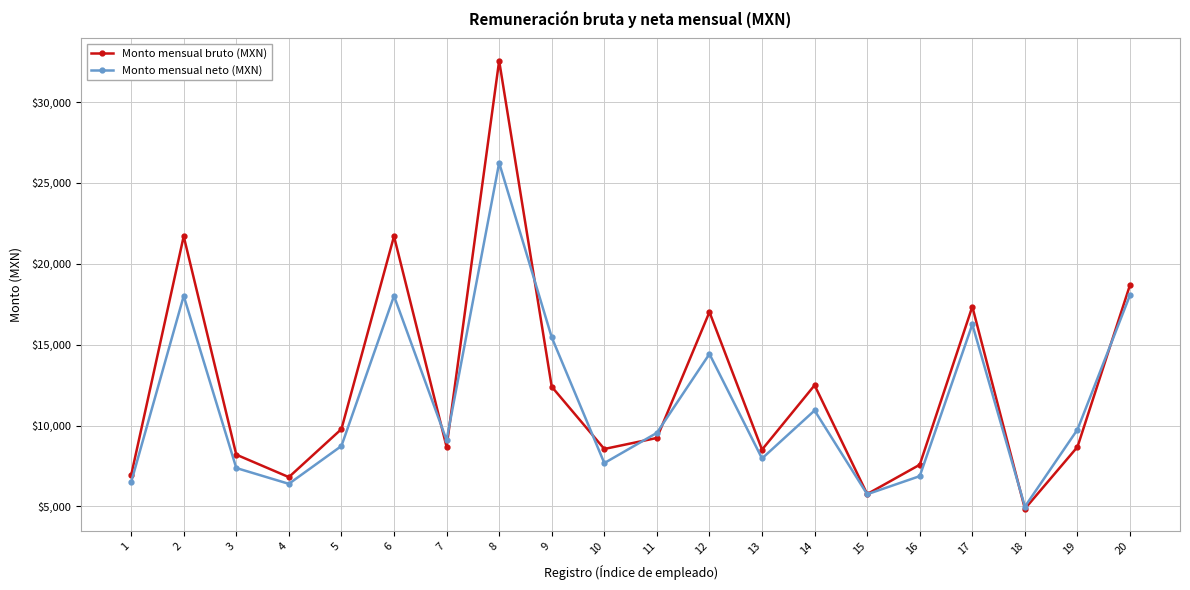

True or false: Monto mensual bruto (MXN) has more than 1 interior local peaks.

True